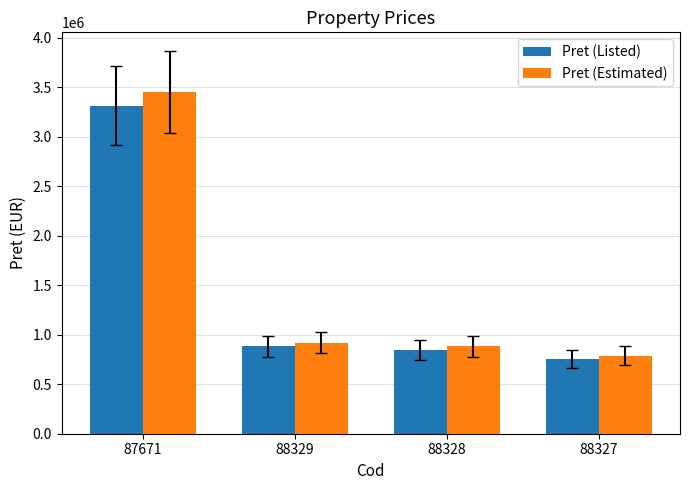

Reading left to right, what are all the values shown in this chart?

Pret (Listed): 3315230.0	885502.0	847612.0	756728.0
Pret (Estimated): 3447839.2	920922.1	881516.5	786997.1